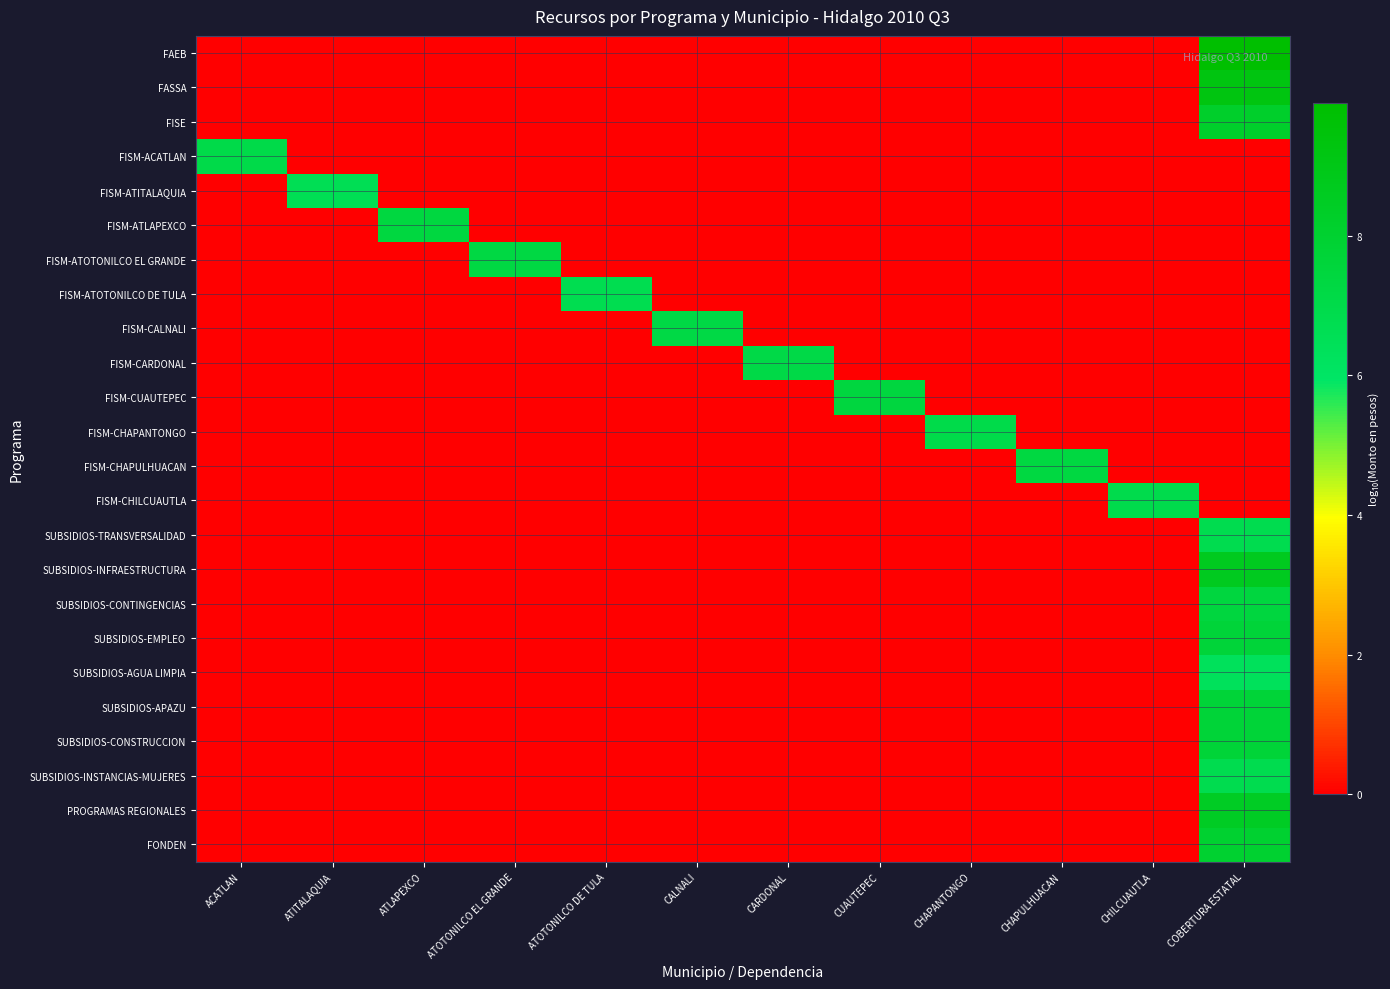

Rank the series by their maximum value, from highest to lowest.

FAEB, FASSA, SUBSIDIOS-INFRAESTRUCTURA, PROGRAMAS REGIONALES, FISE, FONDEN, SUBSIDIOS-APAZU, SUBSIDIOS-CONSTRUCCION, SUBSIDIOS-EMPLEO, SUBSIDIOS-CONTINGENCIAS, FISM-CUAUTEPEC, FISM-ATLAPEXCO, FISM-CHAPULHUACAN, FISM-ATOTONILCO EL GRANDE, FISM-CALNALI, FISM-CARDONAL, FISM-ACATLAN, FISM-CHAPANTONGO, FISM-CHILCUAUTLA, SUBSIDIOS-INSTANCIAS-MUJERES, SUBSIDIOS-TRANSVERSALIDAD, FISM-ATOTONILCO DE TULA, FISM-ATITALAQUIA, SUBSIDIOS-AGUA LIMPIA